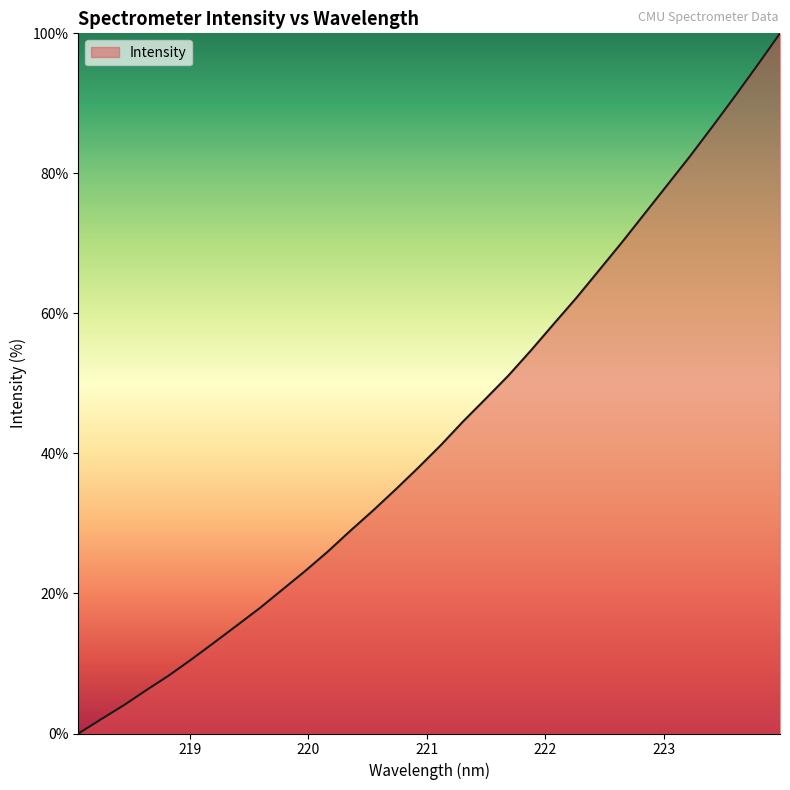

What is the maximum value shown in the chart?

100.0